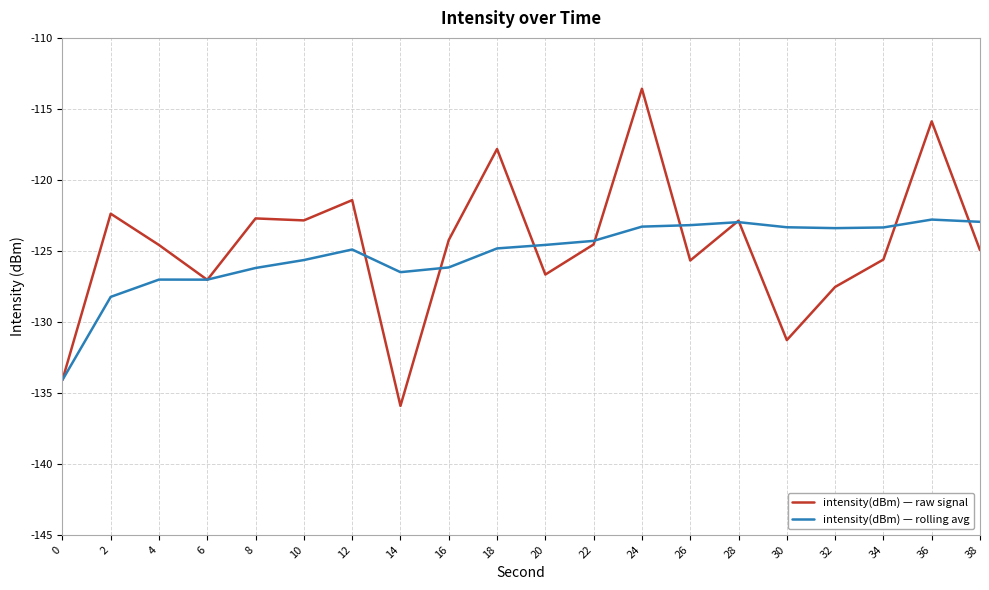

Which series has the largest range (max minus min)?

intensity(dBm) — raw signal